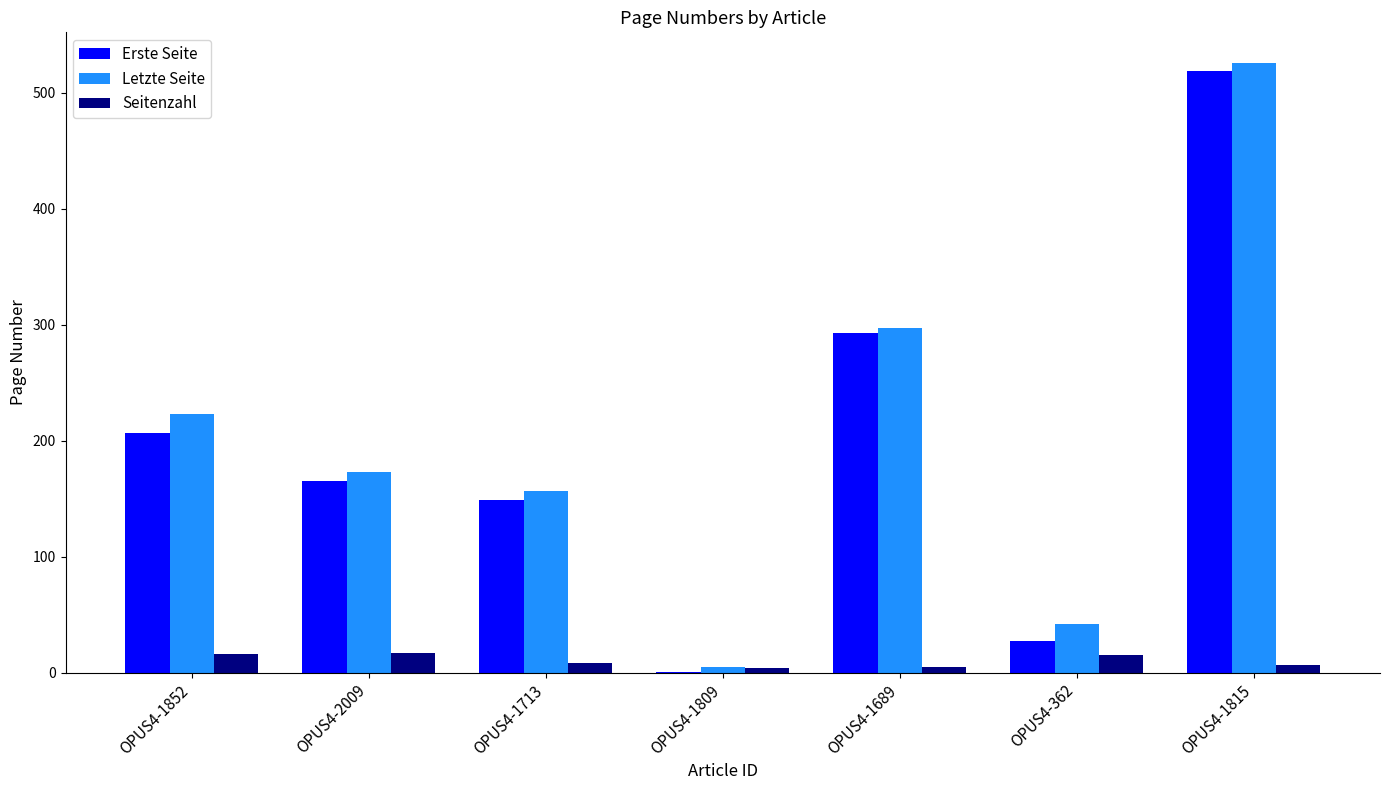

Where is Erste Seite nearest to the value 260?

OPUS4-1689